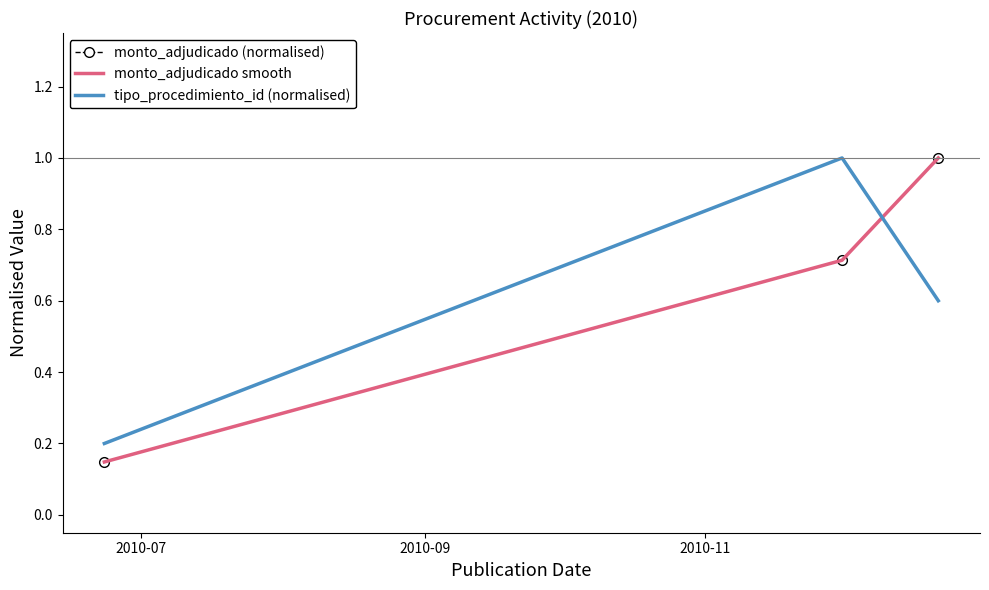

How many lines are shown in the chart?

3